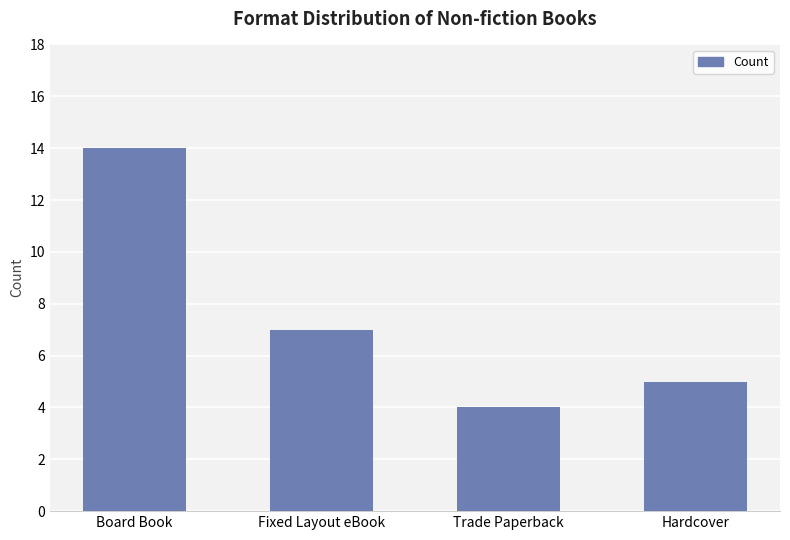

What position from the right is Fixed Layout eBook?

3